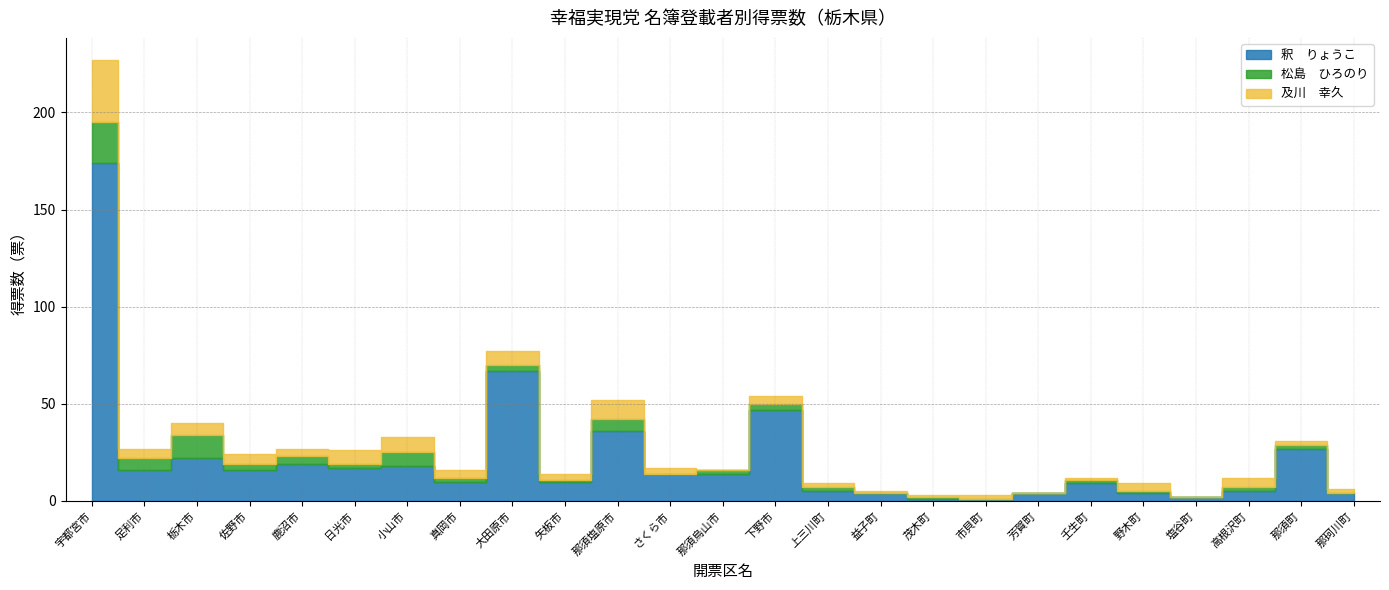

True or false: 松島　ひろのり and 釈　りょうこ intersect in this chart.

False